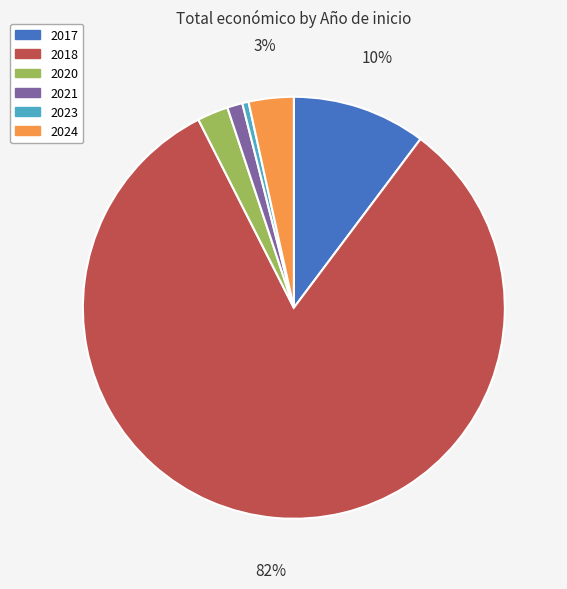

To the nearest percent, what is the average slice percentage?

17%